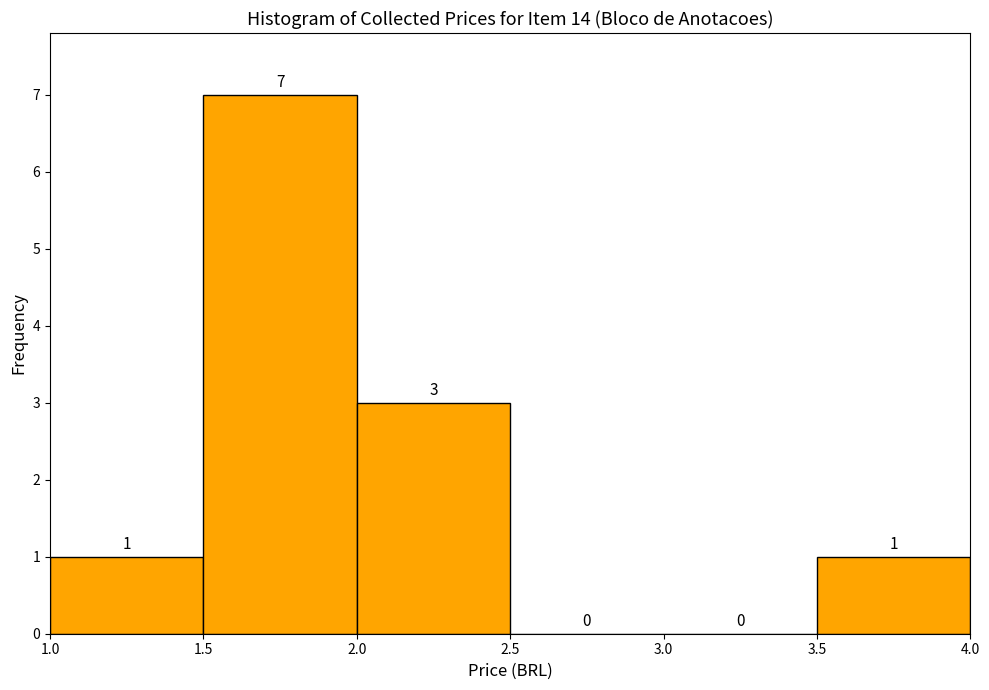

Which range on the x-axis has the tallest bar?

1.5 to 2.0